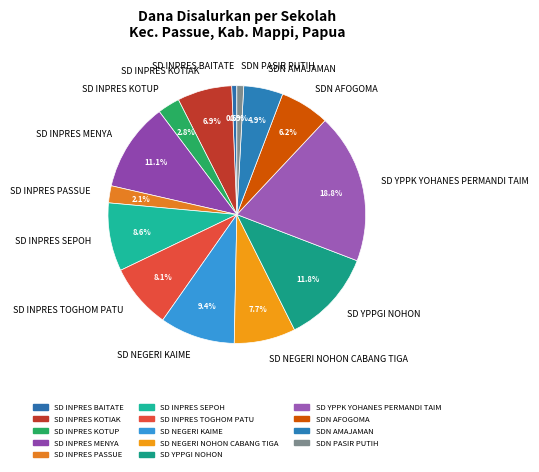

Is SD YPPK YOHANES PERMANDI TAIM the majority of the pie?

No